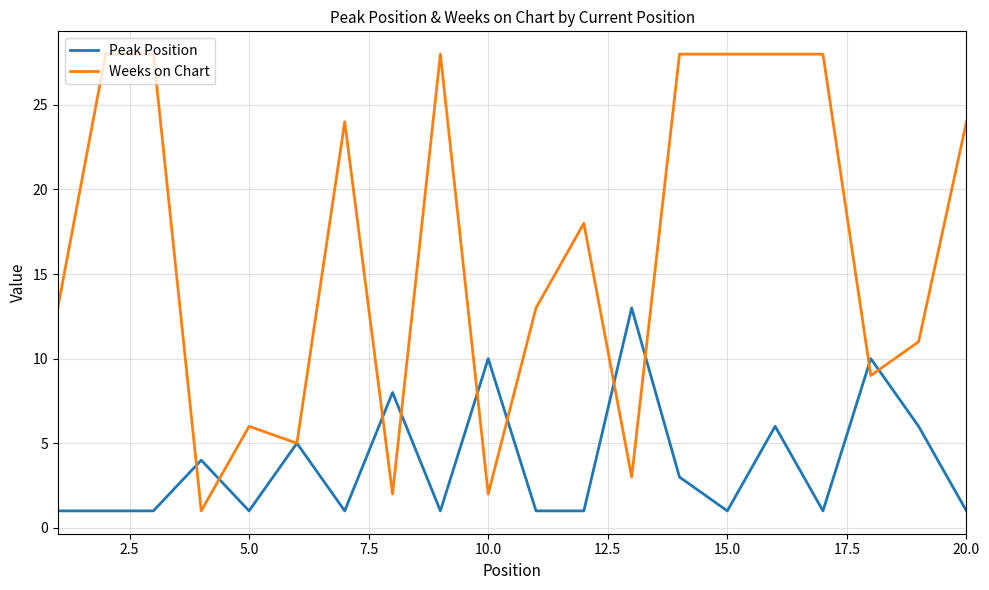

How many values in the Weeks on Chart series are below 18?

10